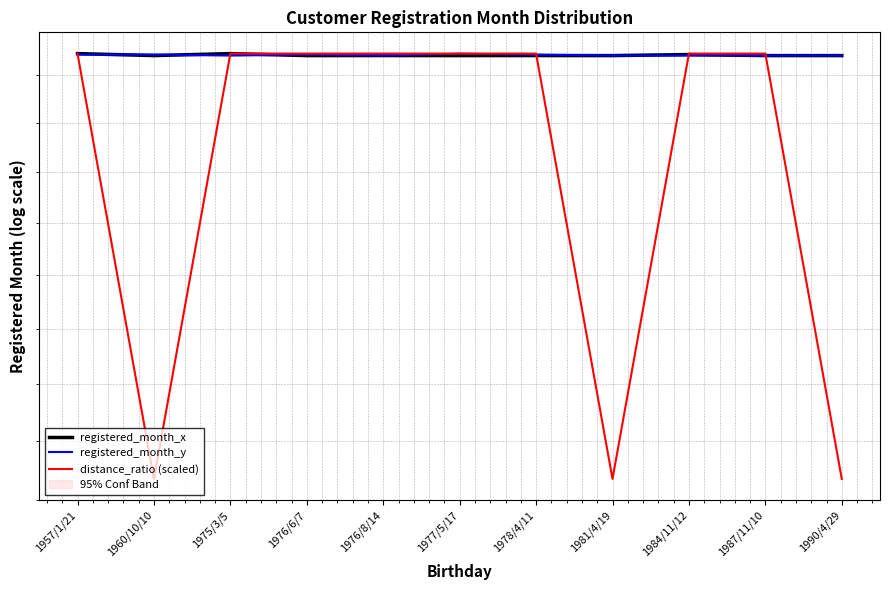

Where is registered_month_x nearest to the value 202106?

1984/11/12